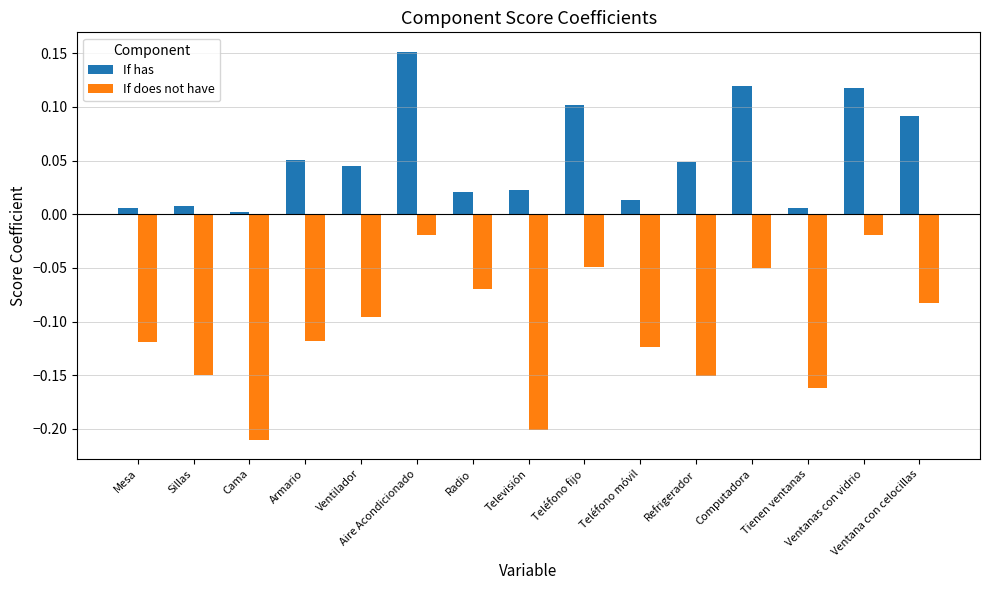

Is the value of If does not have at Tienen ventanas greater than the value of If has at Sillas?

No